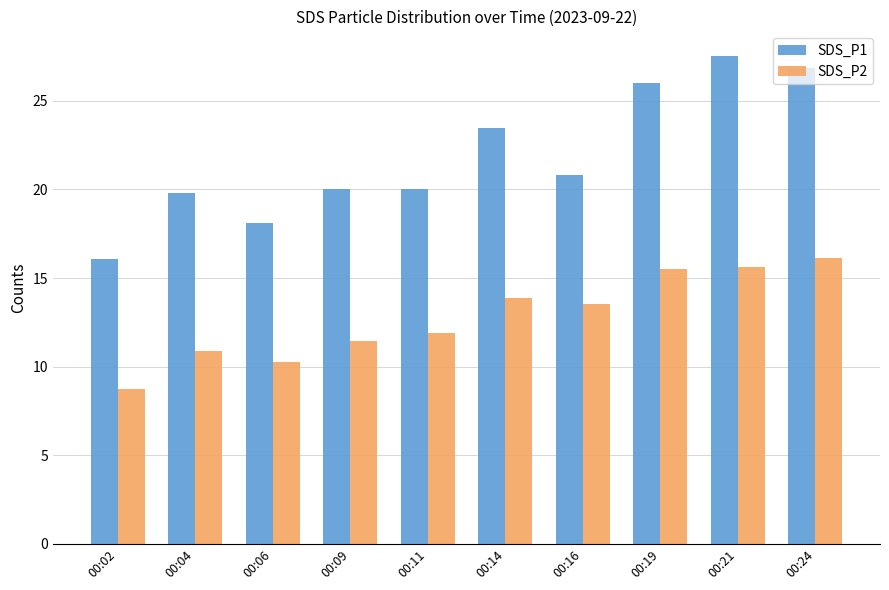

What is the value of the SDS_P1 bar at the 7th from the left?

20.8